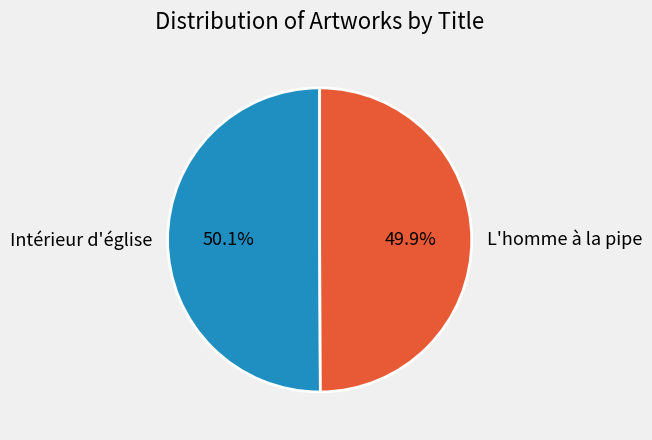

Is there any slice that represents more than half of the pie?

Yes